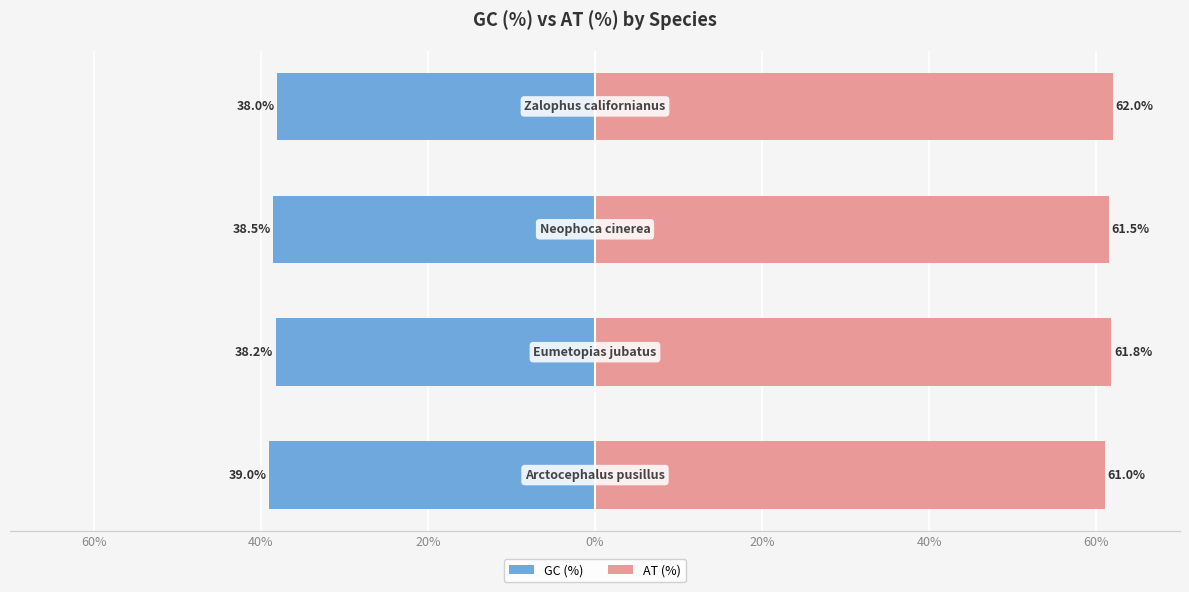

What is the sum of all AT (%) values?

246.3